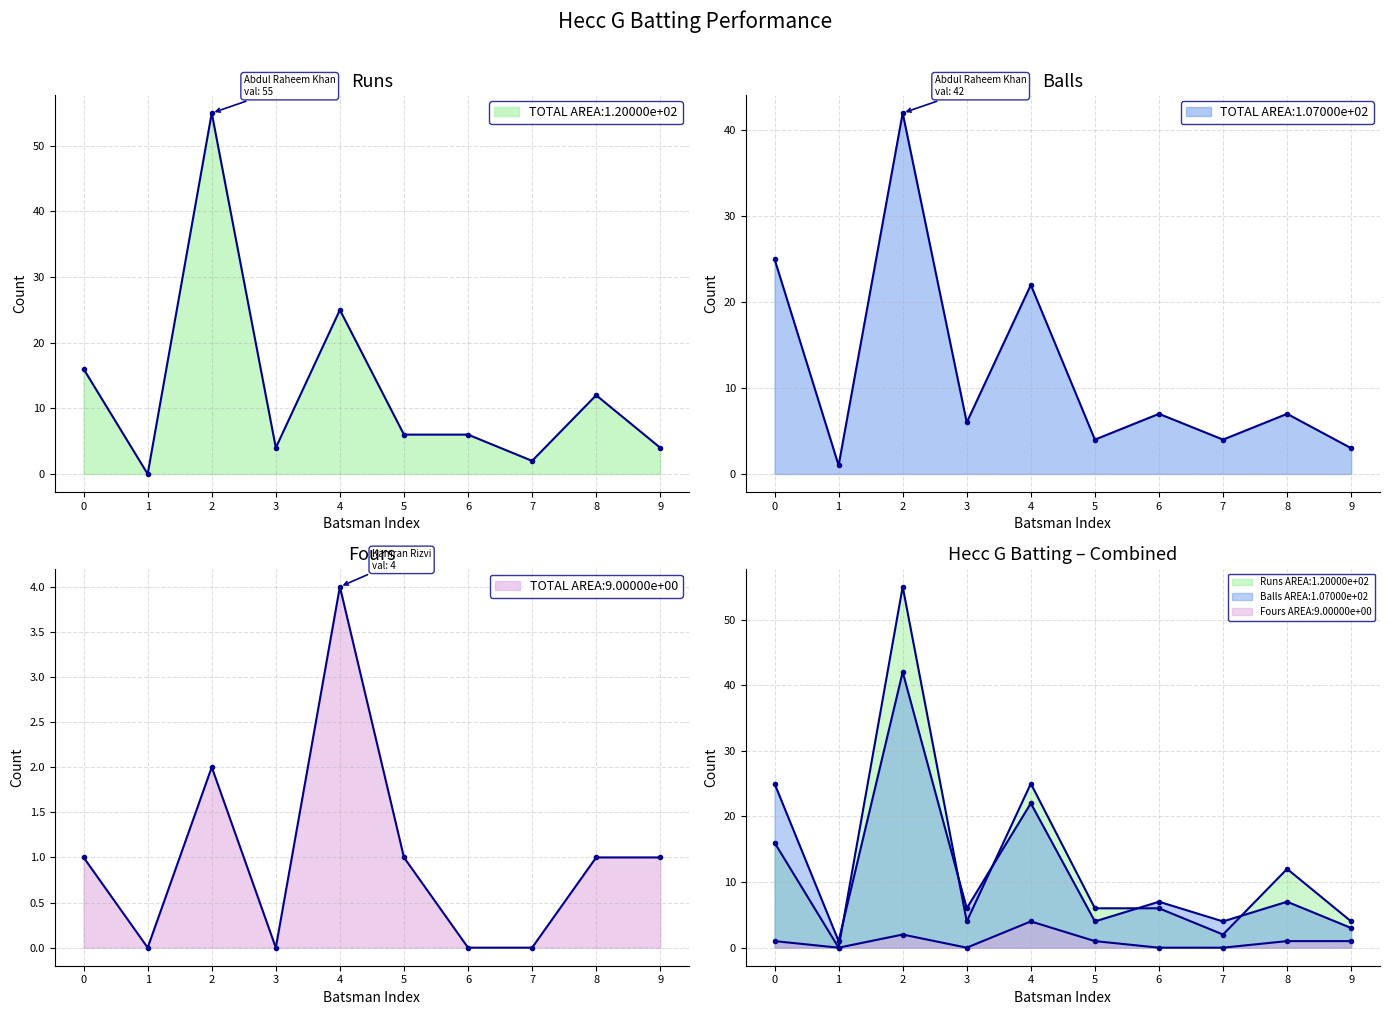

Between which two adjacent categories do Runs and Balls first intersect?

1 and 2